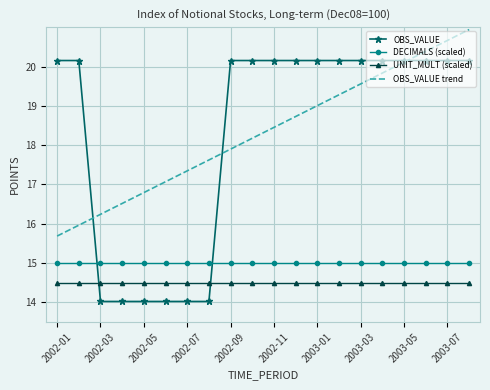

Rank the series by their maximum value, from highest to lowest.

OBS_VALUE trend, OBS_VALUE, DECIMALS (scaled), UNIT_MULT (scaled)